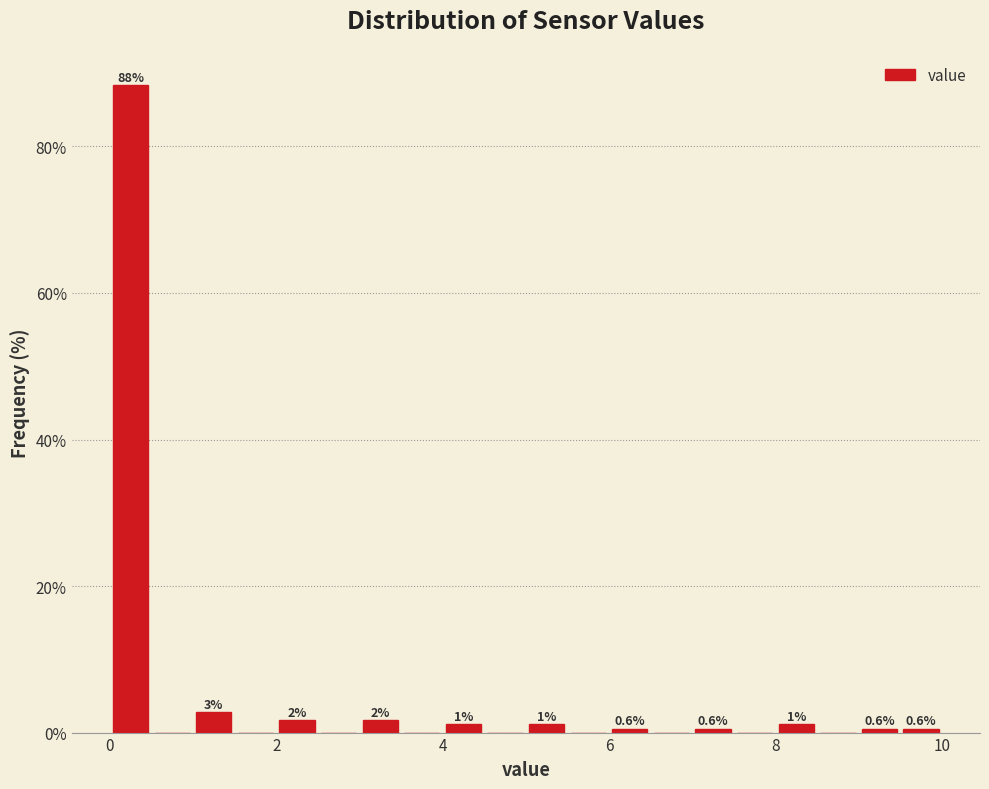

Read against the x-axis, roughly where is the centre of the tallest bar?

0.2